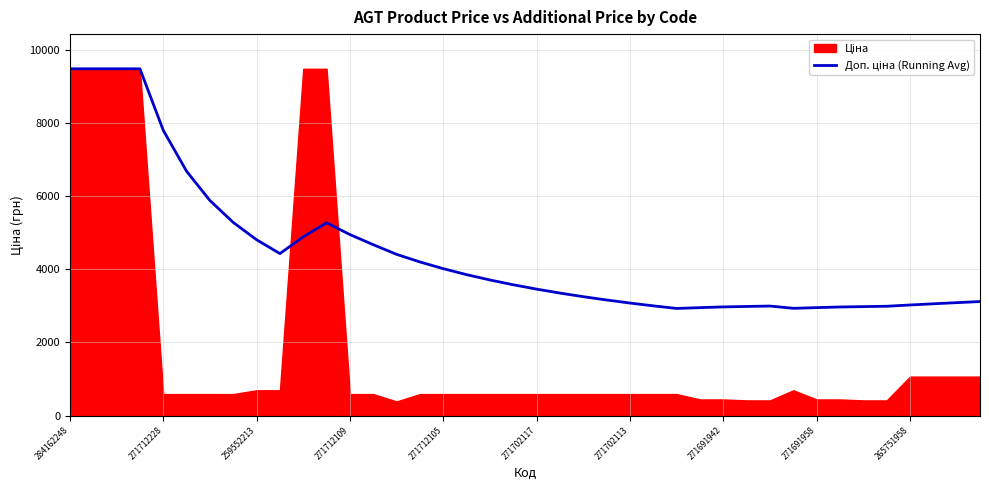

Between 14 and 13, which is larger?

13